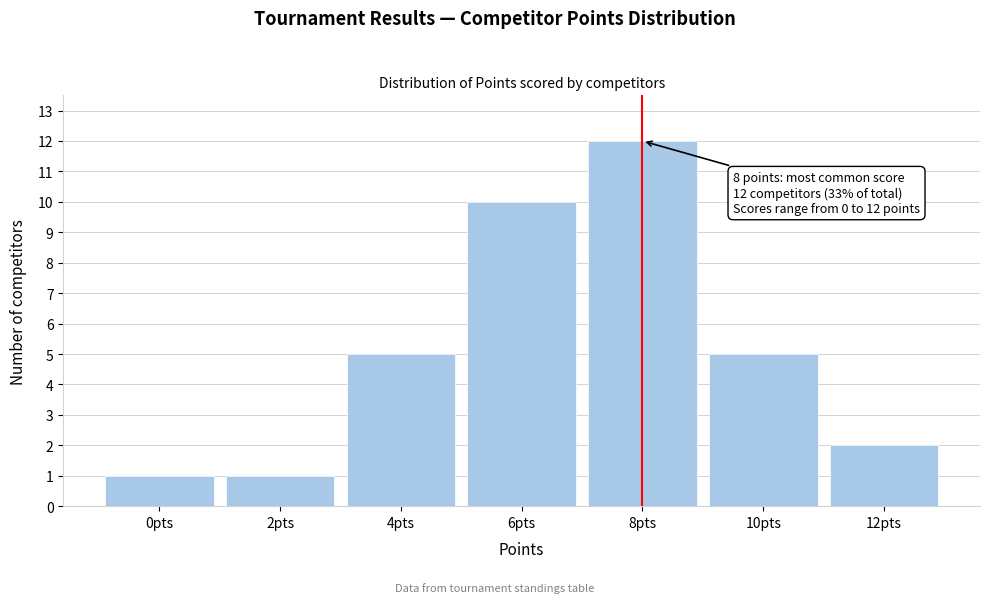

Reading left to right, transcribe all the data shown in this chart.

0pts=1	2pts=1	4pts=5	6pts=10	8pts=12	10pts=5	12pts=2